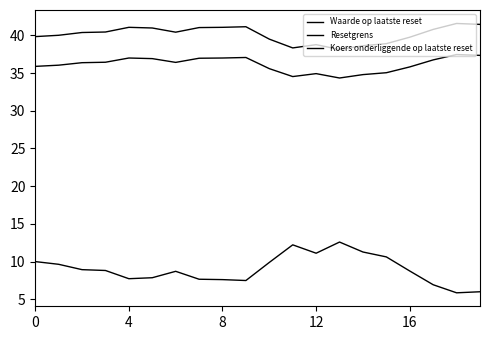

What is the difference between the second highest and second lowest values in the Koers onderliggende op laatste reset series?

2.8